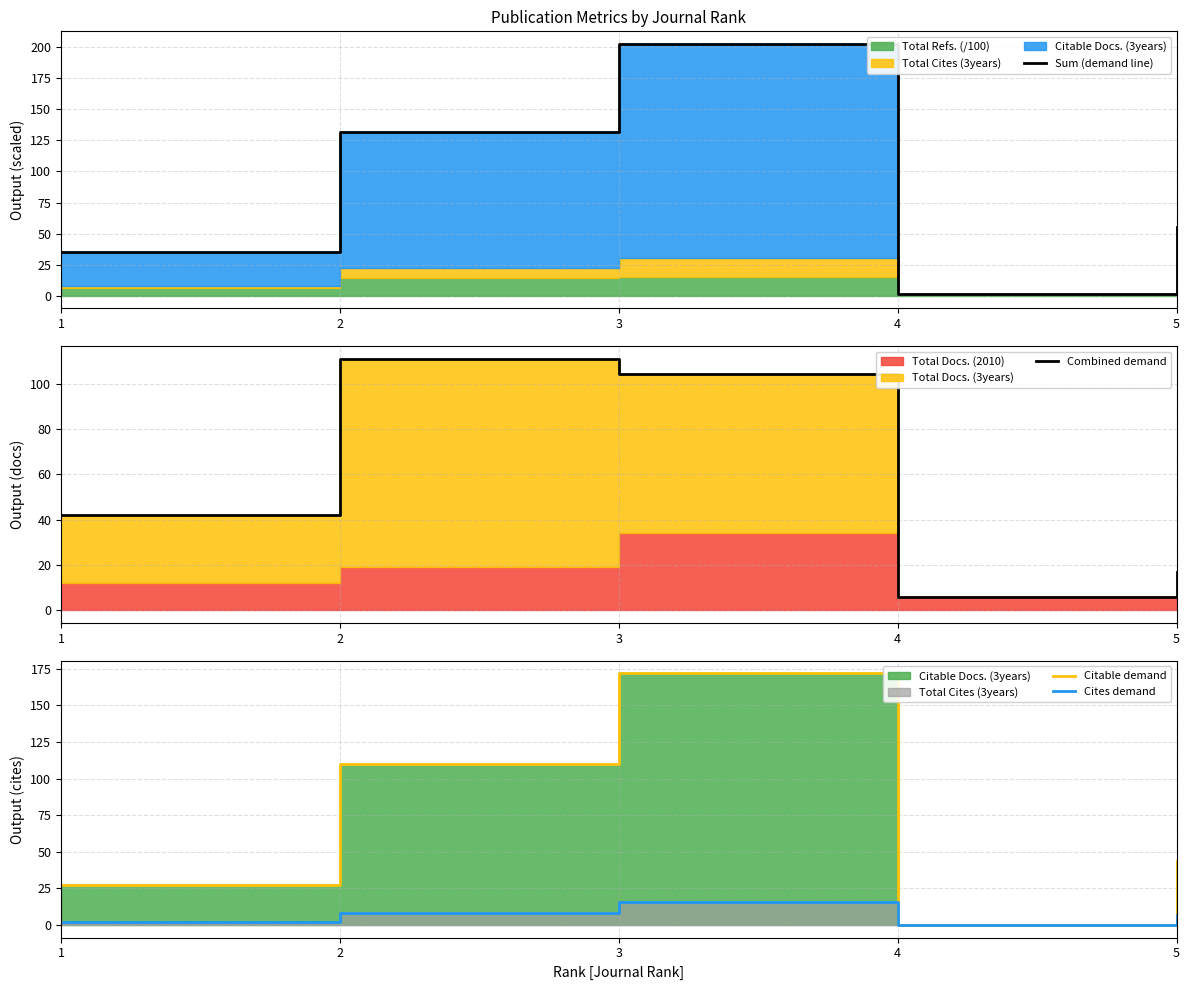

Rank the series by their average value, from highest to lowest.

Sum (demand line), Citable demand, Combined demand, Cites demand